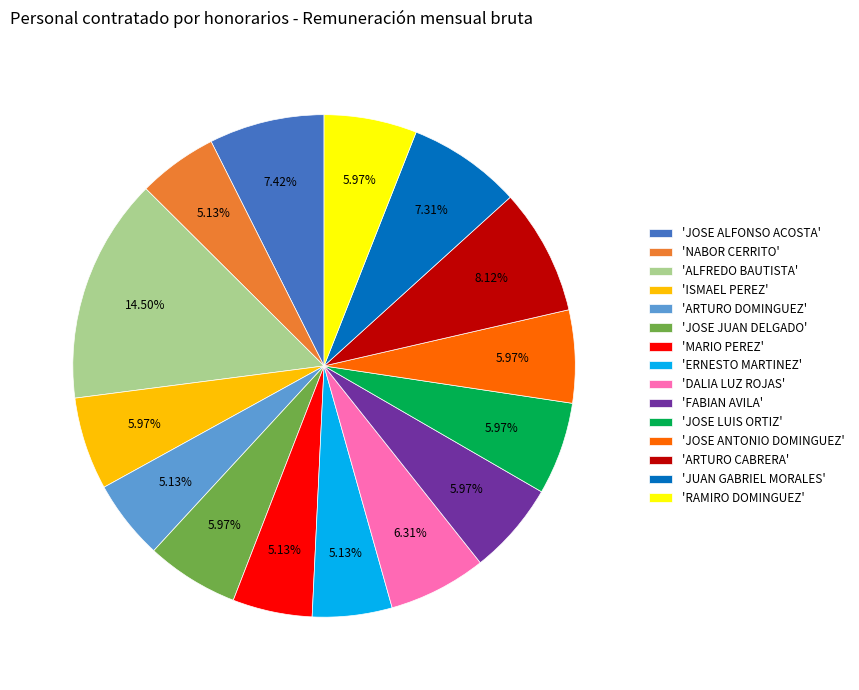

What is the largest slice in the pie chart?

'ALFREDO BAUTISTA'